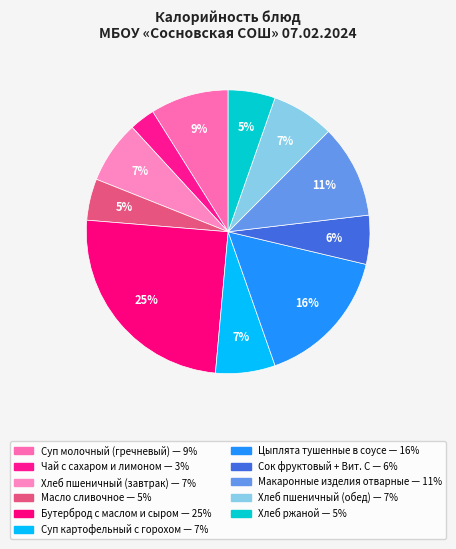

What percentage is the Сок фруктовый + Вит. С slice, to the nearest percent?

6%